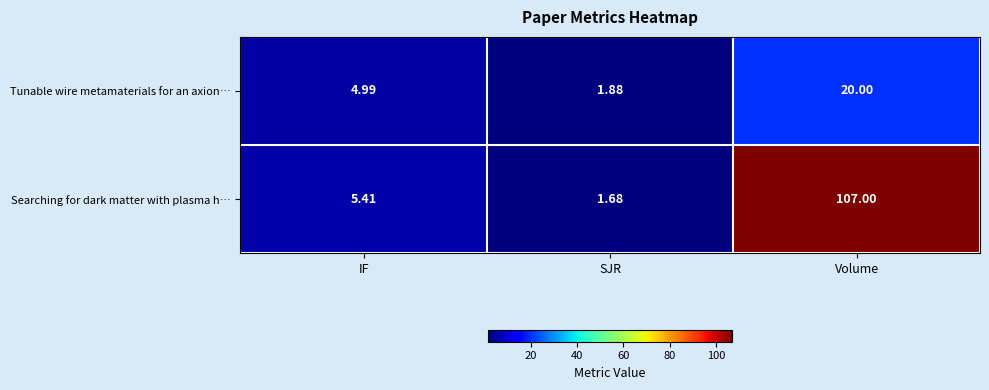

At which category does the chart reach its minimum across all series?

SJR